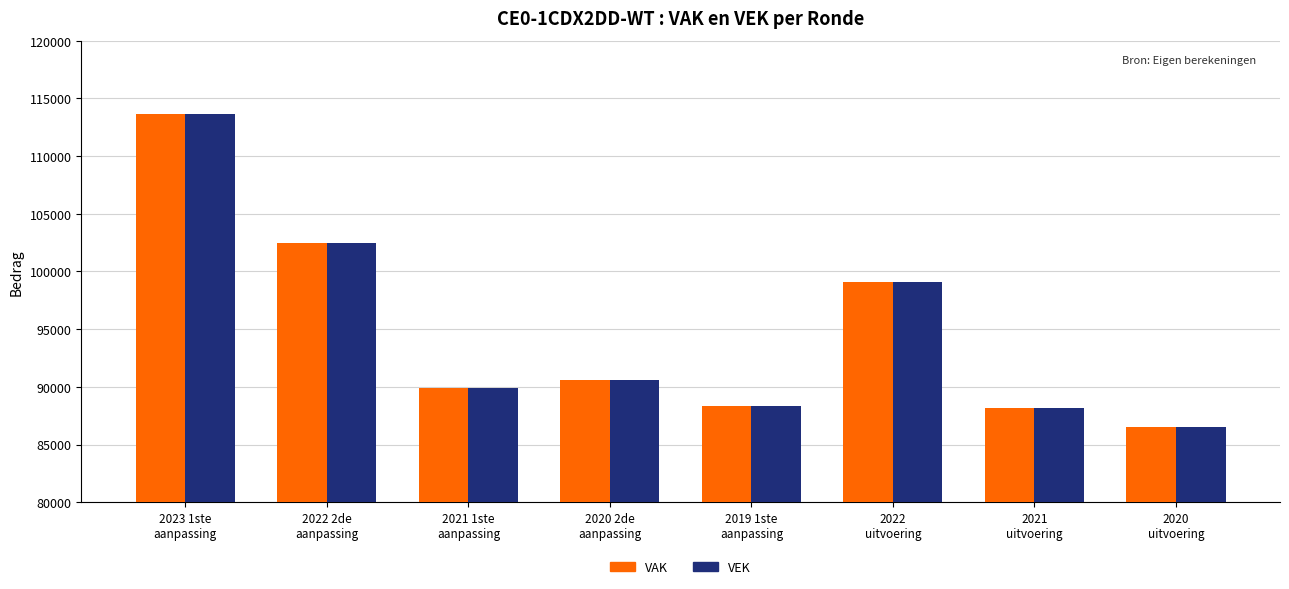

What are all the series names shown in the legend?

VAK, VEK